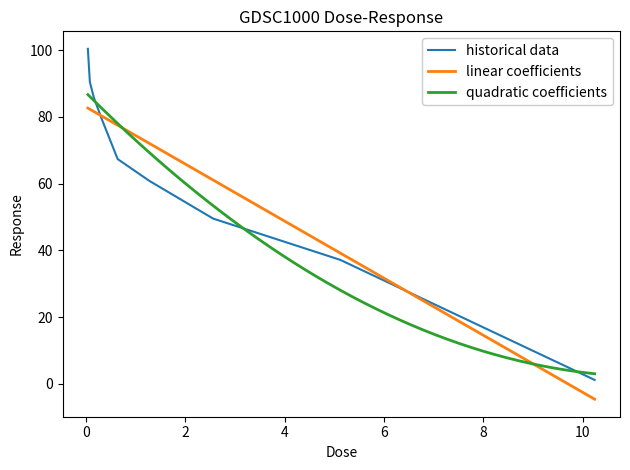

How many data points are above 67?

5